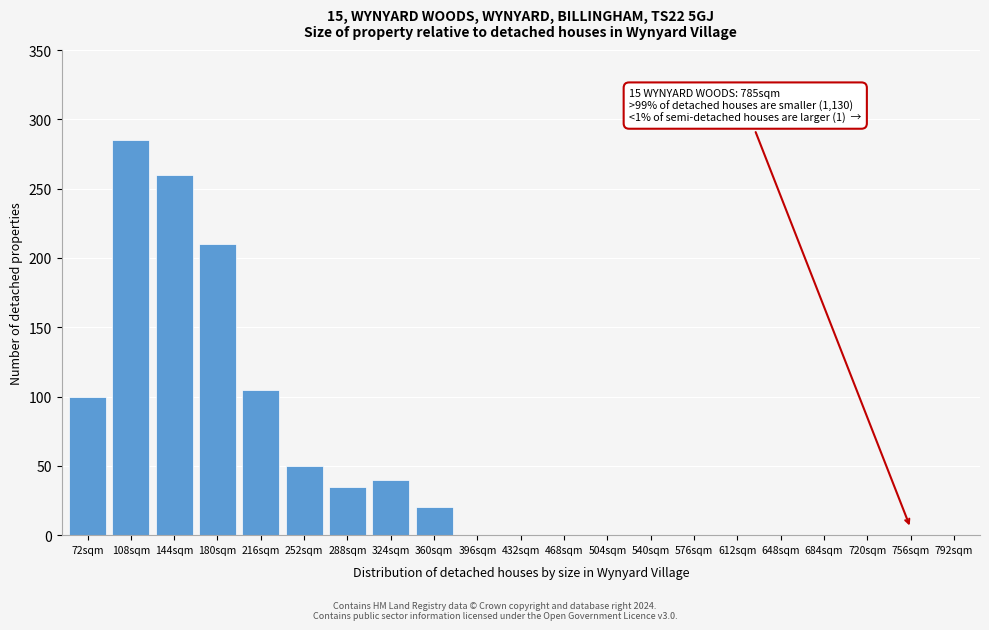

Reading right to left, list all the values displayed in this chart.

792sqm=0	756sqm=0	720sqm=0	684sqm=0	648sqm=0	612sqm=0	576sqm=0	540sqm=0	504sqm=0	468sqm=0	432sqm=0	396sqm=0	360sqm=20	324sqm=40	288sqm=35	252sqm=50	216sqm=105	180sqm=210	144sqm=260	108sqm=285	72sqm=100